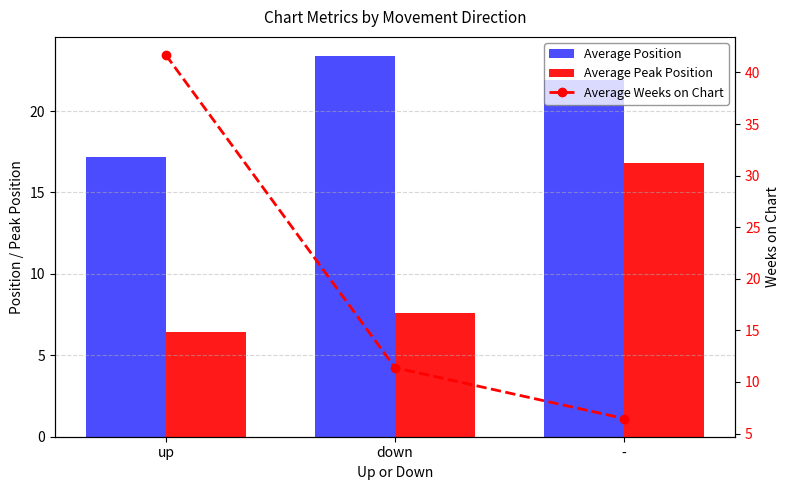

Which series has the largest range (max minus min)?

Average Weeks on Chart